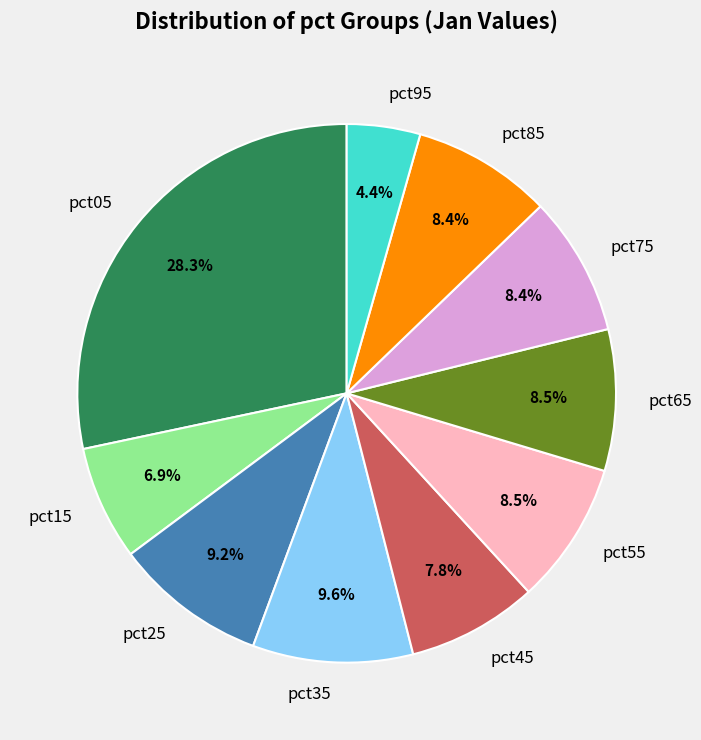

Count the number of slices in the pie.

10